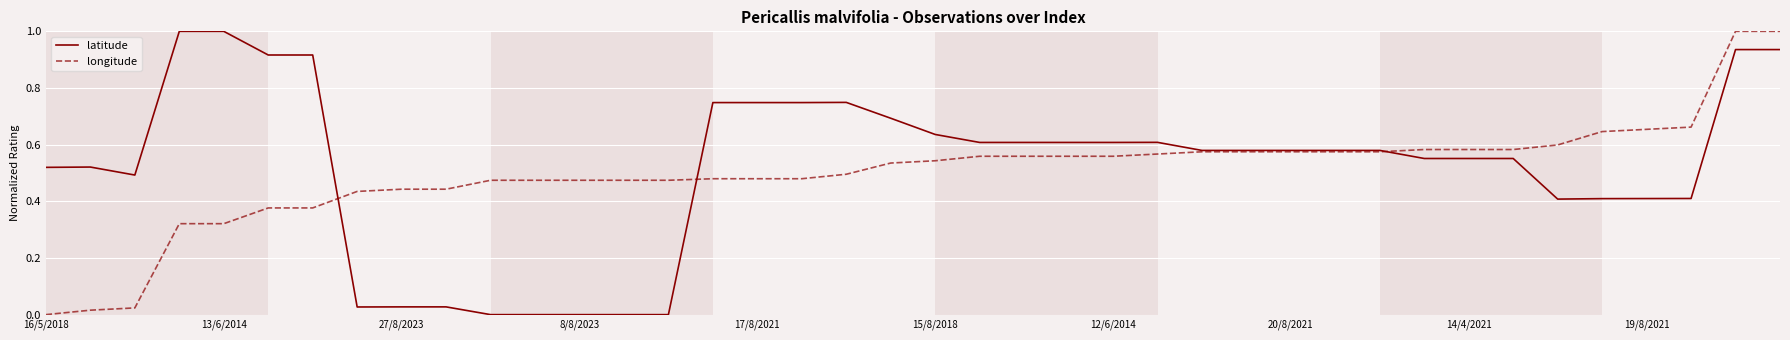

What are all the series names shown in the legend?

latitude, longitude